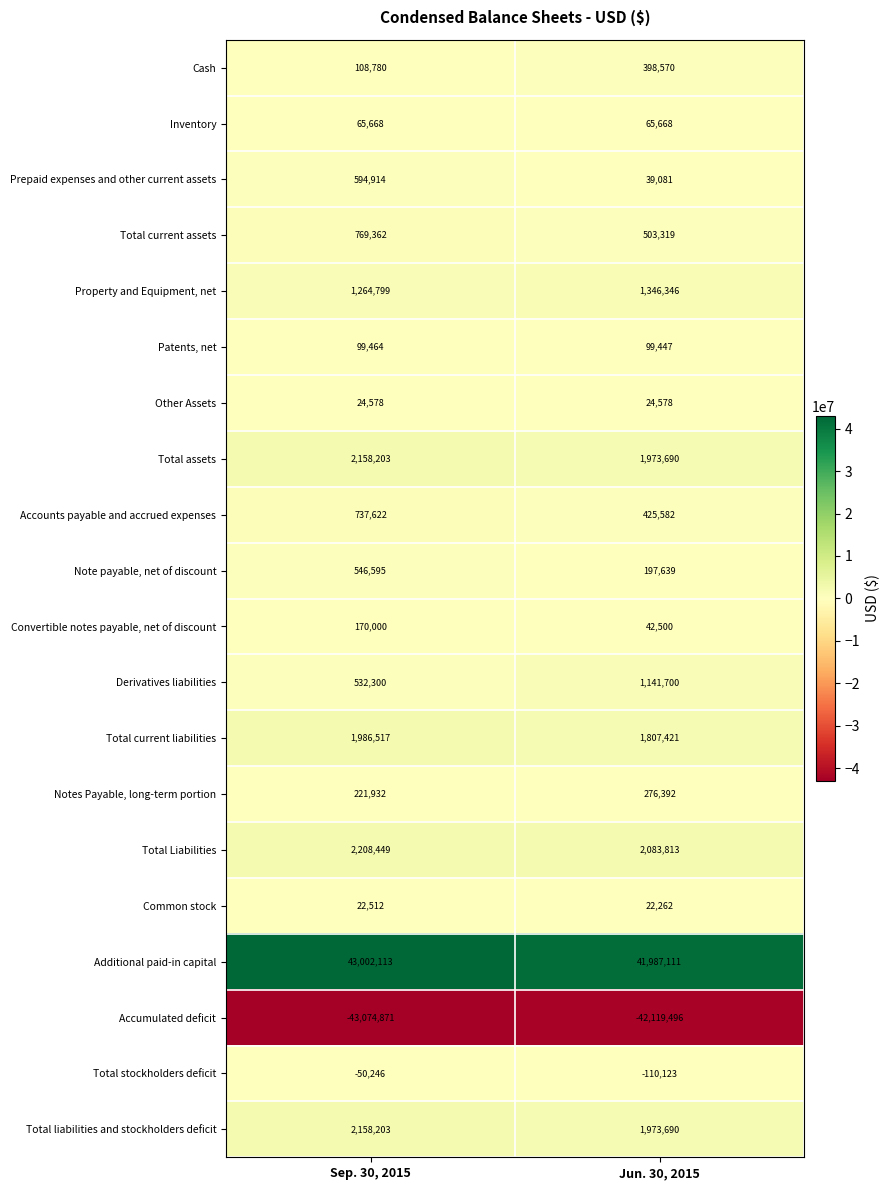

At which category is the sum across all series the highest?

Sep. 30, 2015